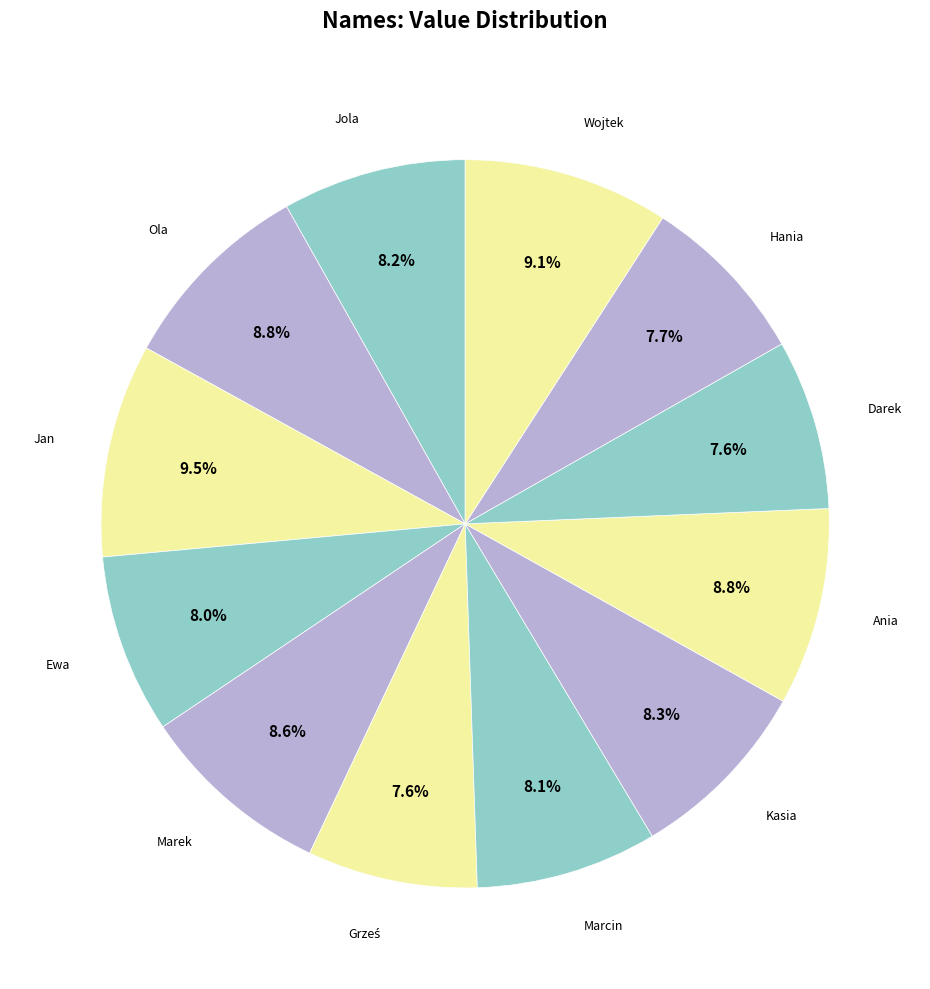

Approximately how many times larger is the value at Kasia compared to Darek?

1.1